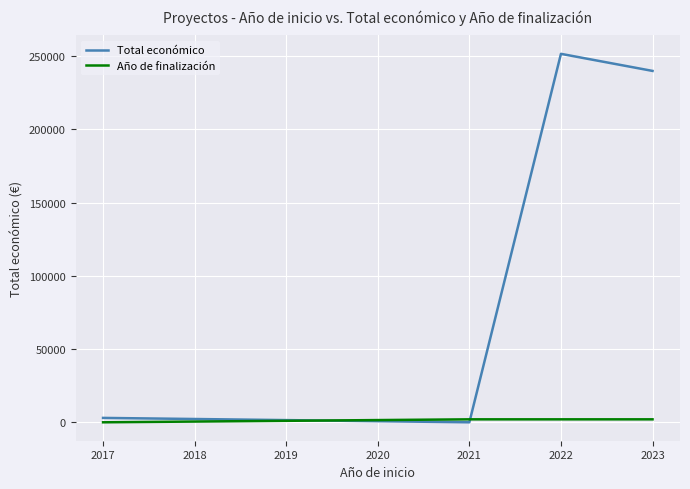

Which category has the highest value in the Total económico series?

2022